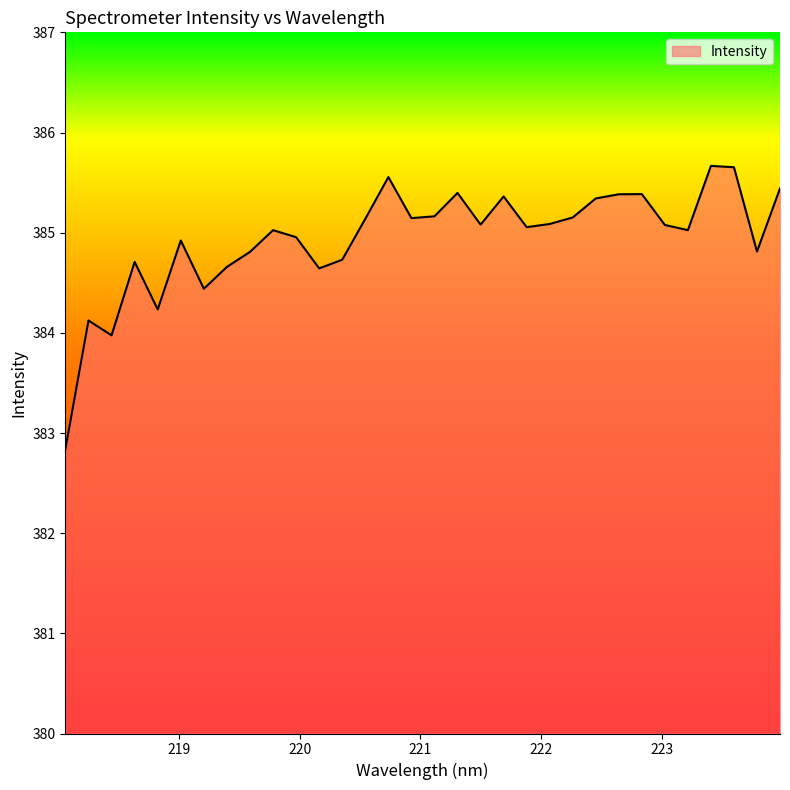

What is the smallest value displayed?

382.8